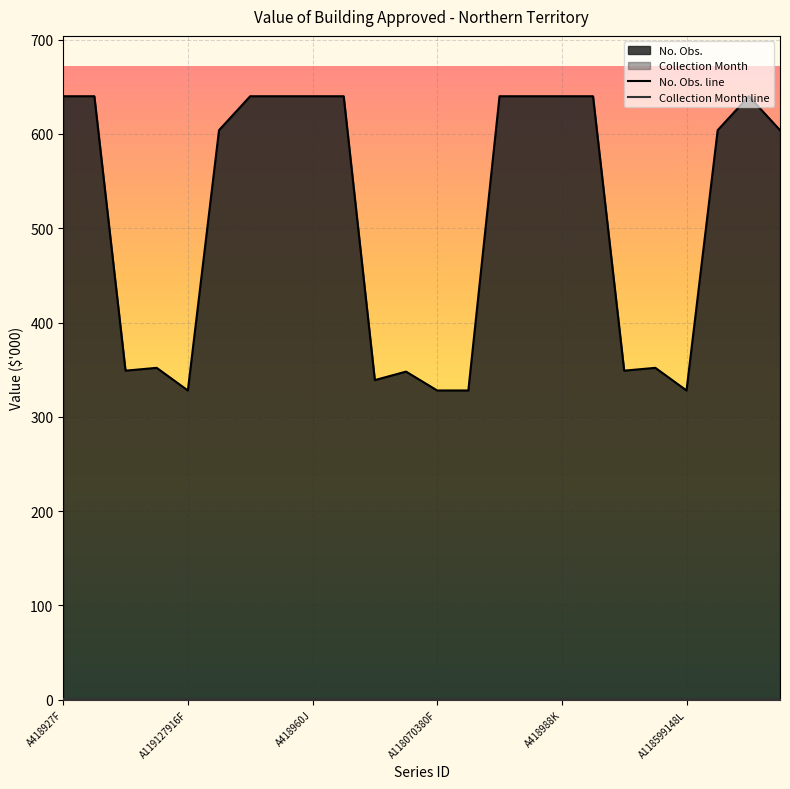

Read the Collection Month line value at A418927F.

1